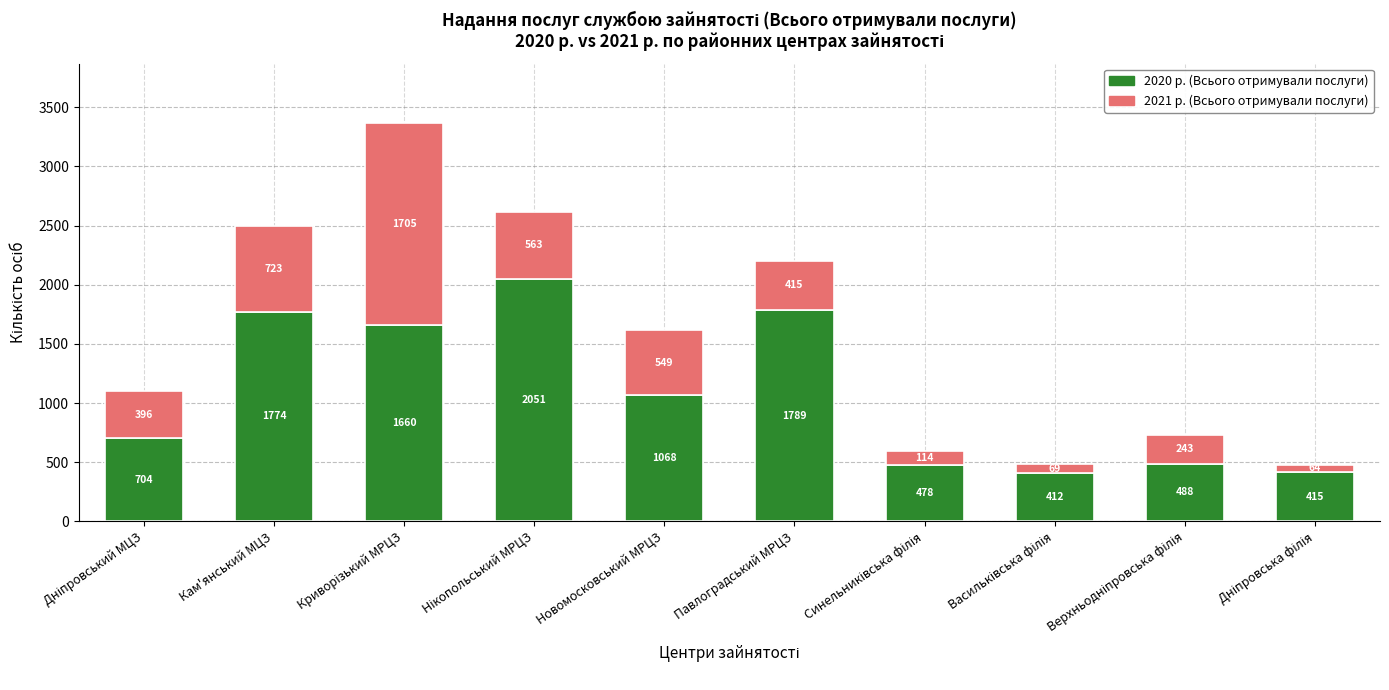

What is the lowest value of the 2020 р. (Всього отримували послуги) series?

412